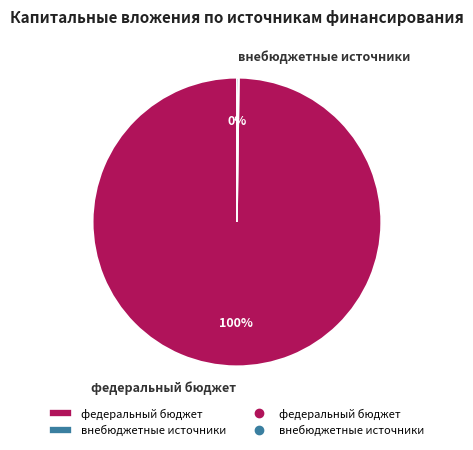

What is the largest slice in the pie chart?

федеральный бюджет